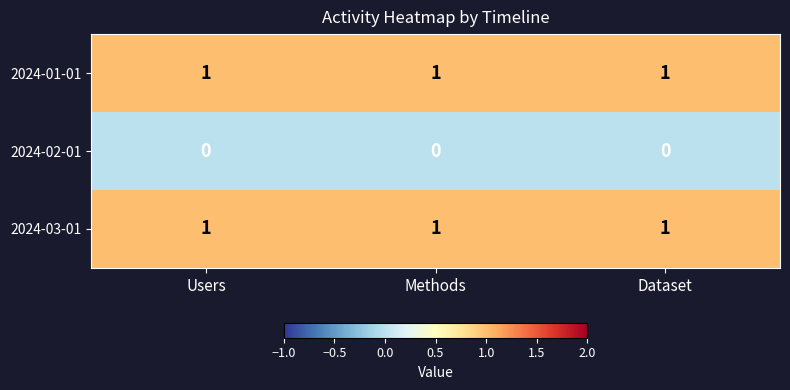

Is the value of 2024-03-01 at Dataset greater than the value of 2024-02-01 at Users?

Yes